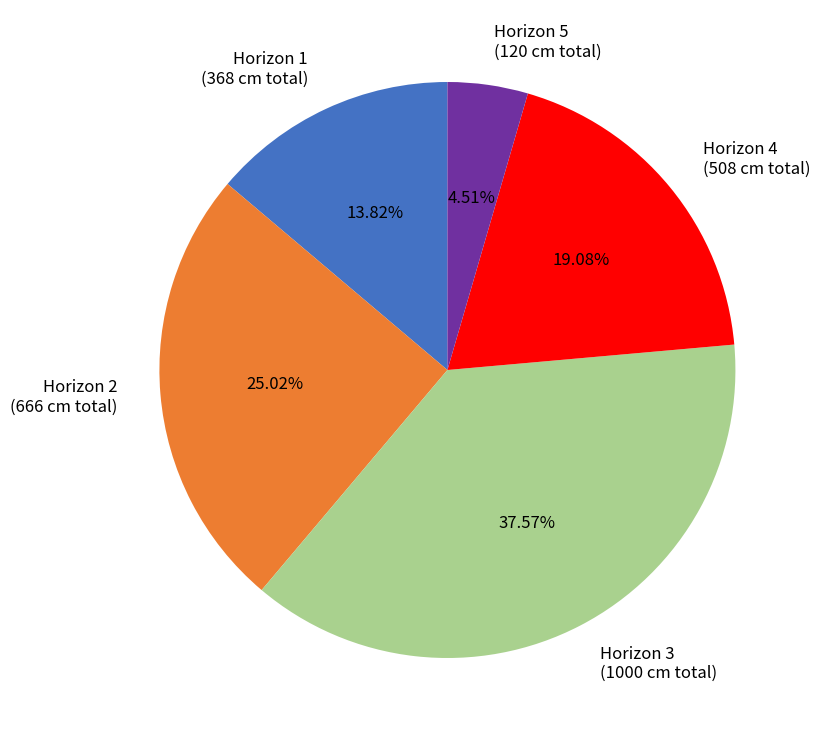

Between Horizon 3 and Horizon 4, which is larger?

Horizon 3